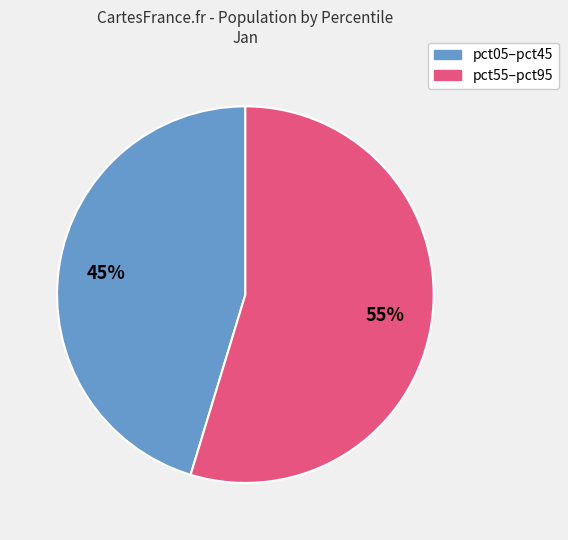

How many slices are in this pie chart?

2